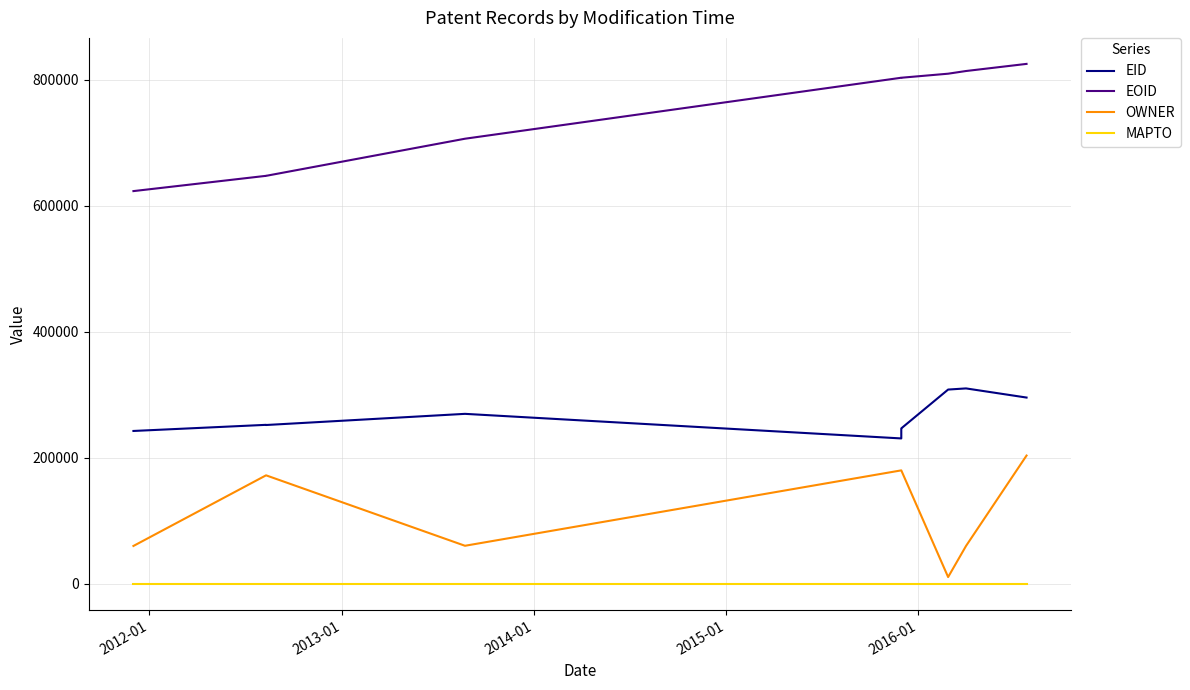

What is the minimum value for EID?

230986